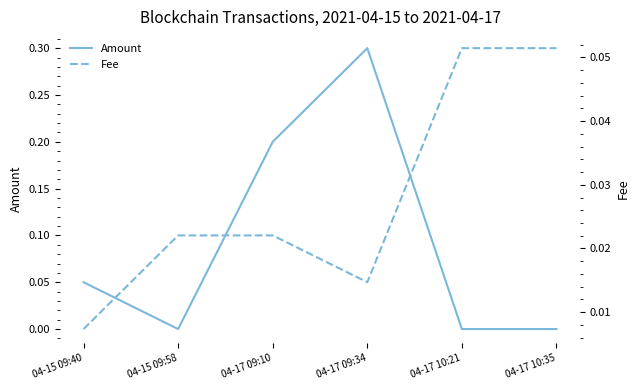

Does the chart have visible grid lines?

No